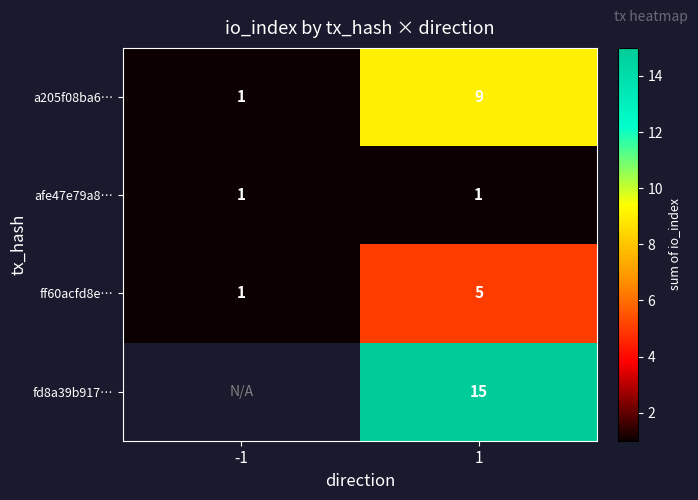

True or false: fd8a39b917… has a value of 15 at 1.

True